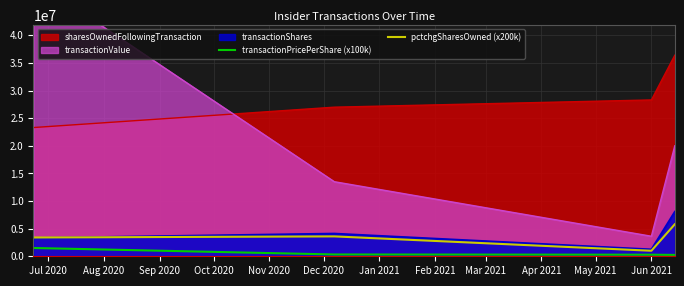

What is the maximum value for transactionShares?

8097166.0